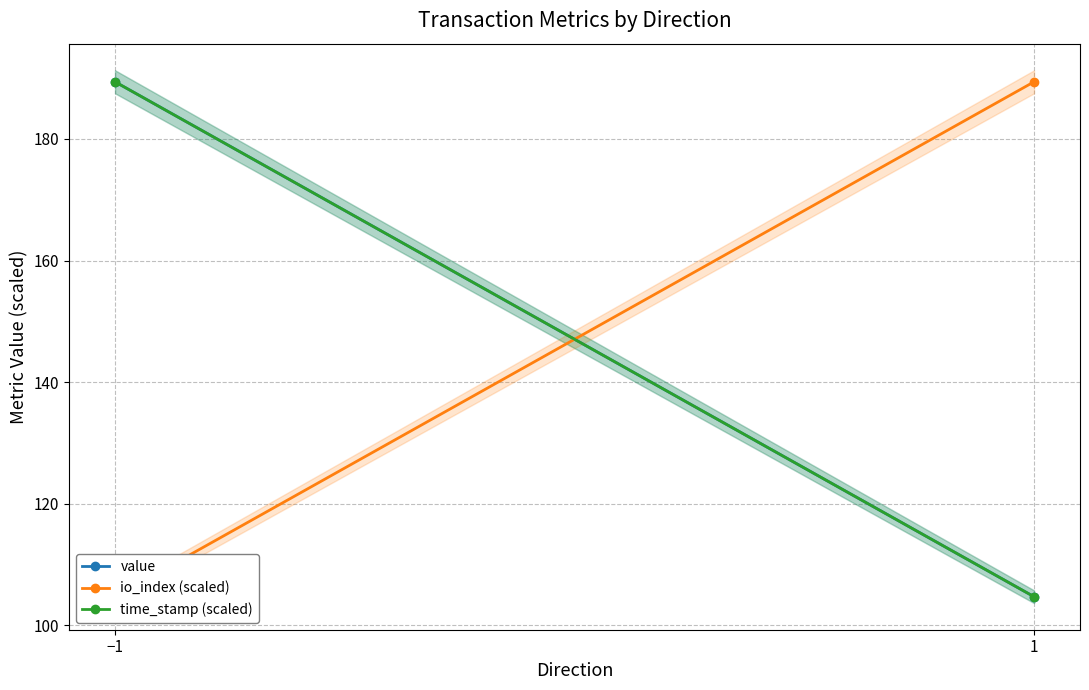

Is the value of value at 1 greater than the value of time_stamp (scaled) at −1?

No